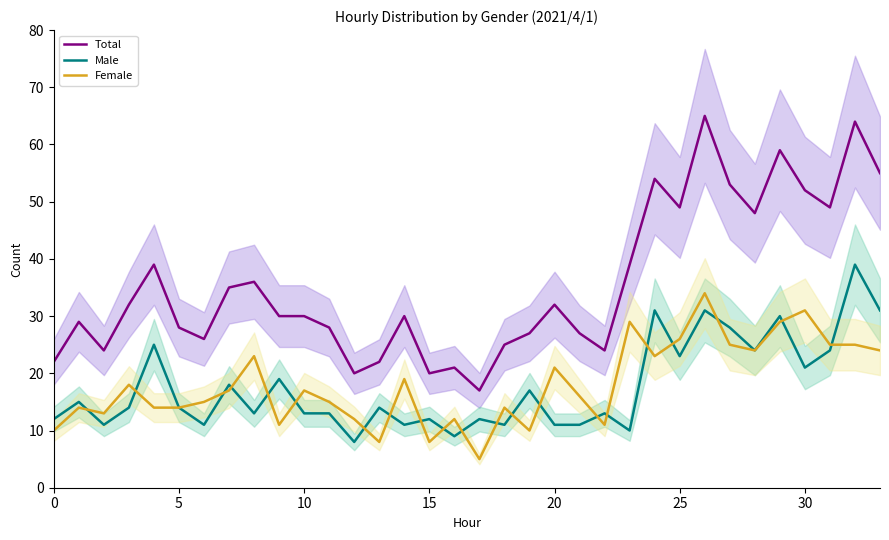

At how many categories does at least one series exceed 49?

7